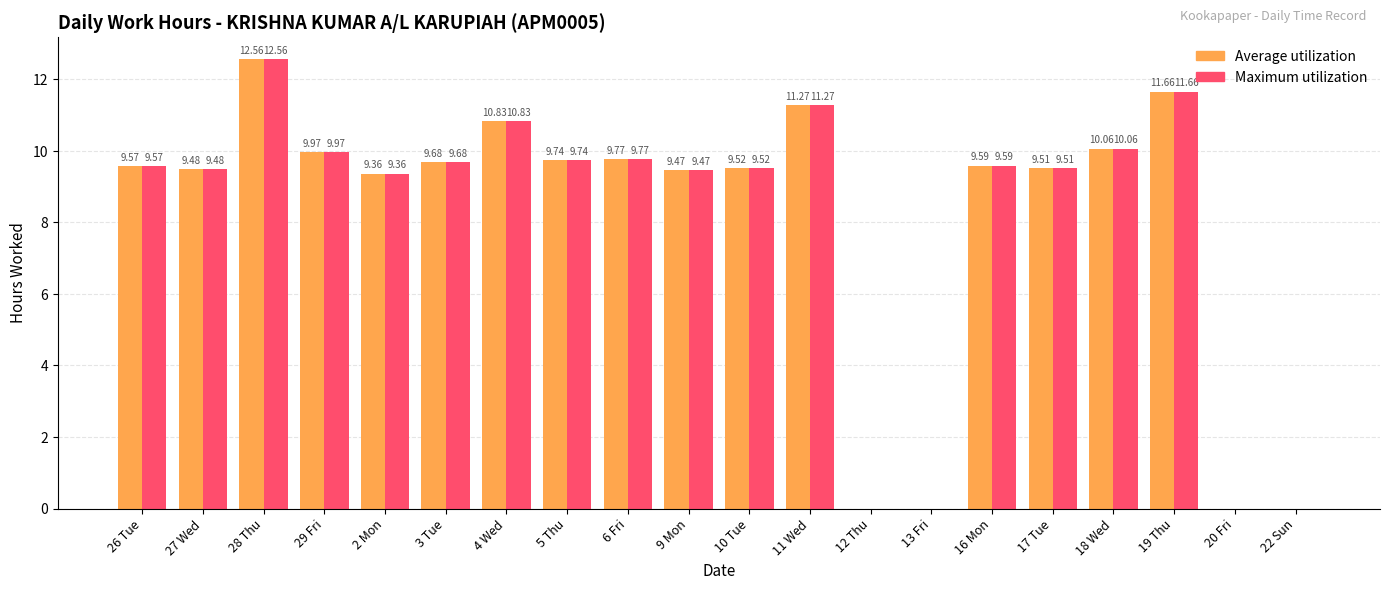

Are the bars horizontal?

No